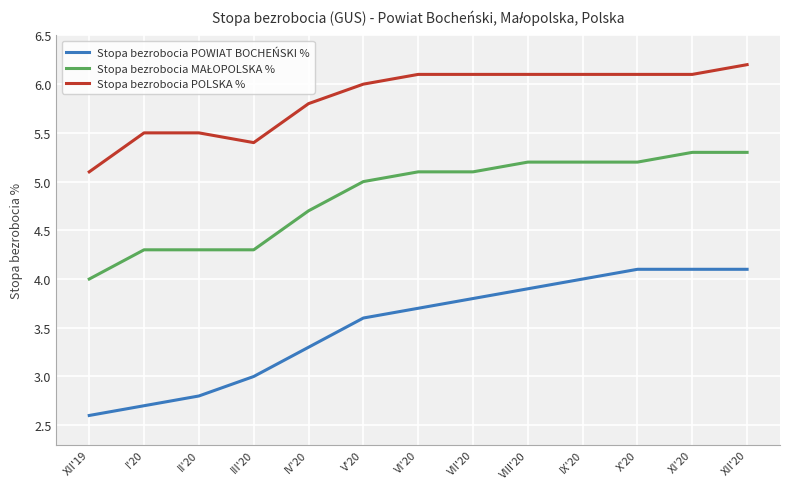

Does the chart have visible grid lines?

Yes